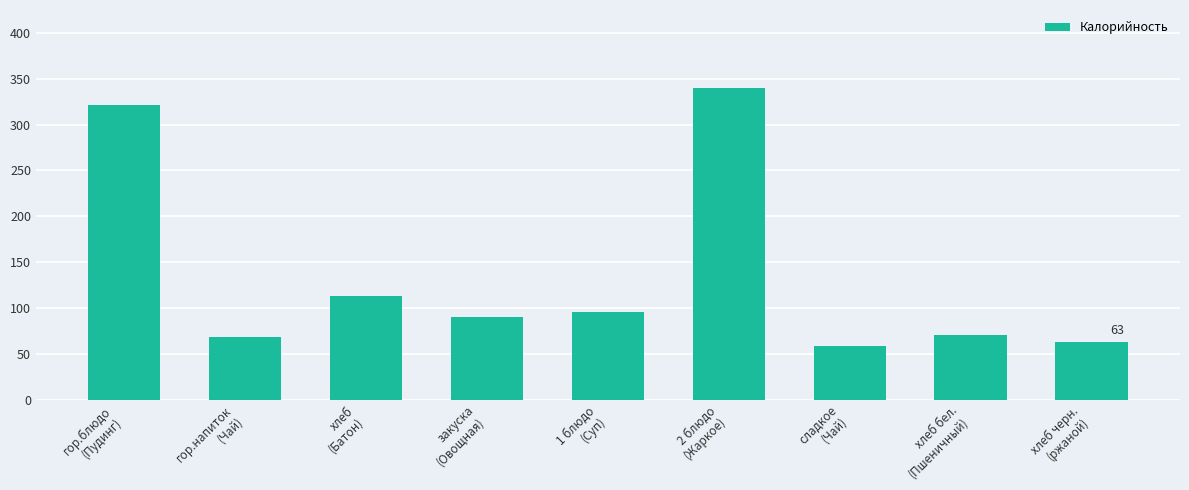

Reading left to right, transcribe all the data shown in this chart.

гор.блюдо
(Пудинг)=321.0	гор.напиток
(Чай)=68.0	хлеб
(Батон)=113.4	закуска
(Овощная)=90.0	1 блюдо
(Суп)=96.0	2 блюдо
(Жаркое)=340.0	сладкое
(Чай)=58.0	хлеб бел.
(Пшеничный)=70.8	хлеб черн.
(ржаной)=63.0